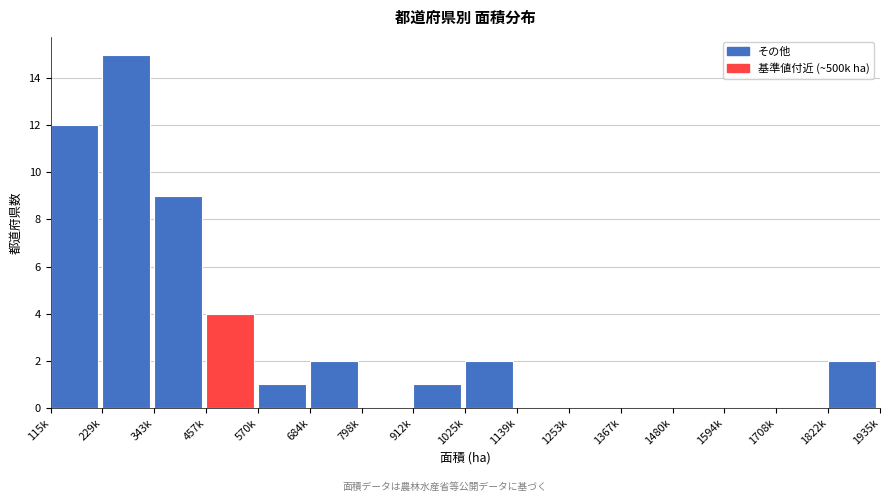

Reading right to left, what are all the values shown in this chart?

1822k=2	1708k=0	1594k=0	1480k=0	1367k=0	1253k=0	1139k=0	1025k=2	912k=1	798k=0	684k=2	570k=1	457k=4	343k=9	229k=15	115k=12